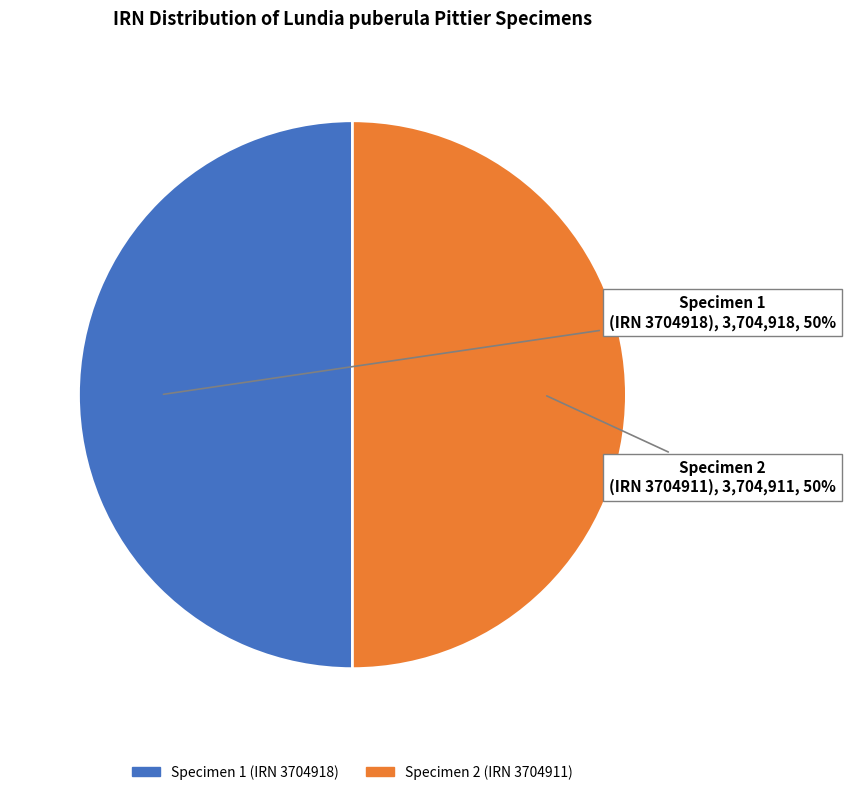

To the nearest percent, what is the average slice percentage?

50%